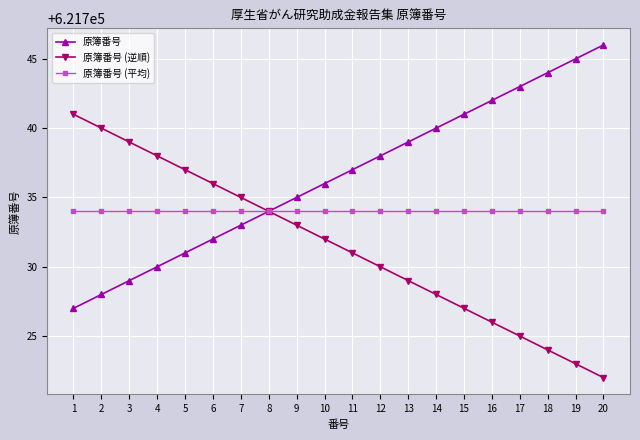

Read the 原簿番号 value at 2.

621728